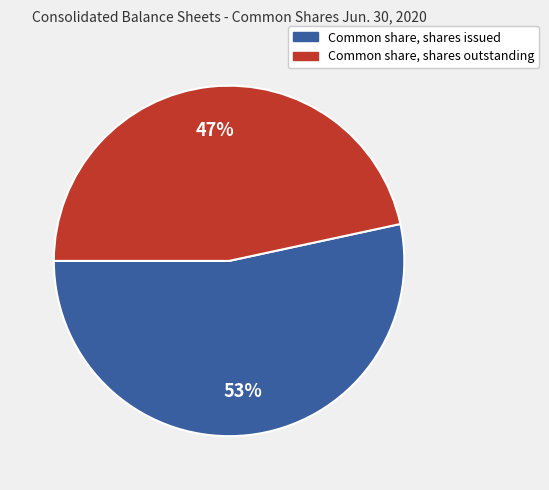

Which slice represents more than half of the pie?

Common share, shares issued